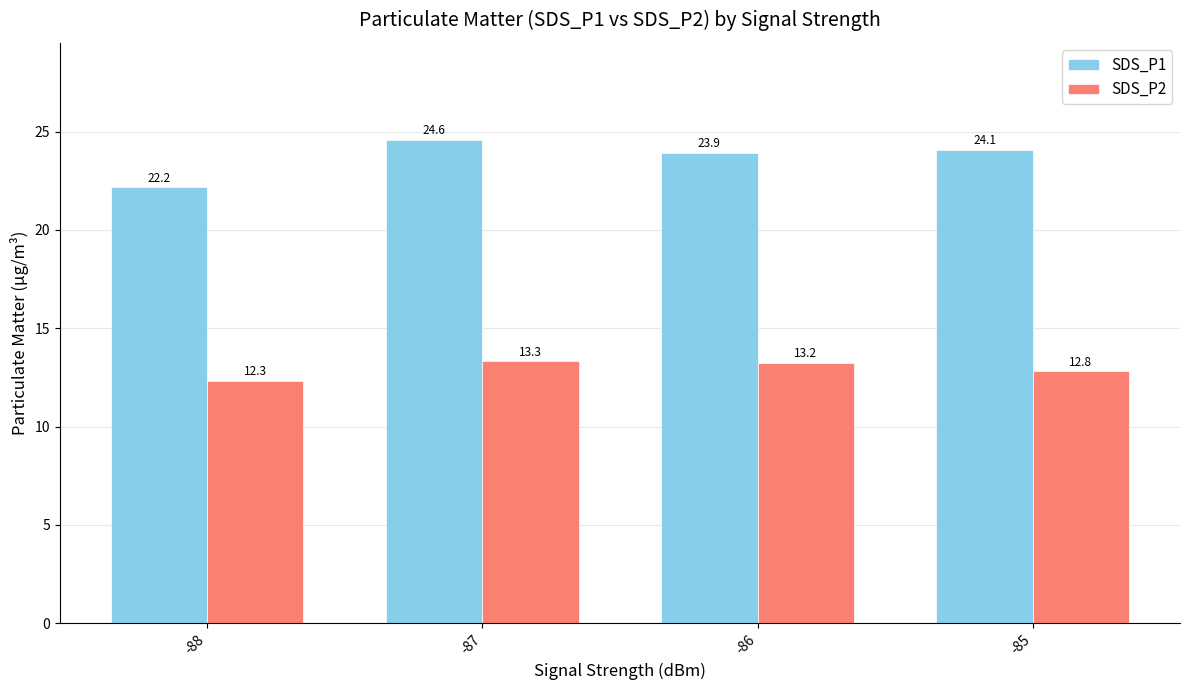

What is the total value across all series at -88?

34.5